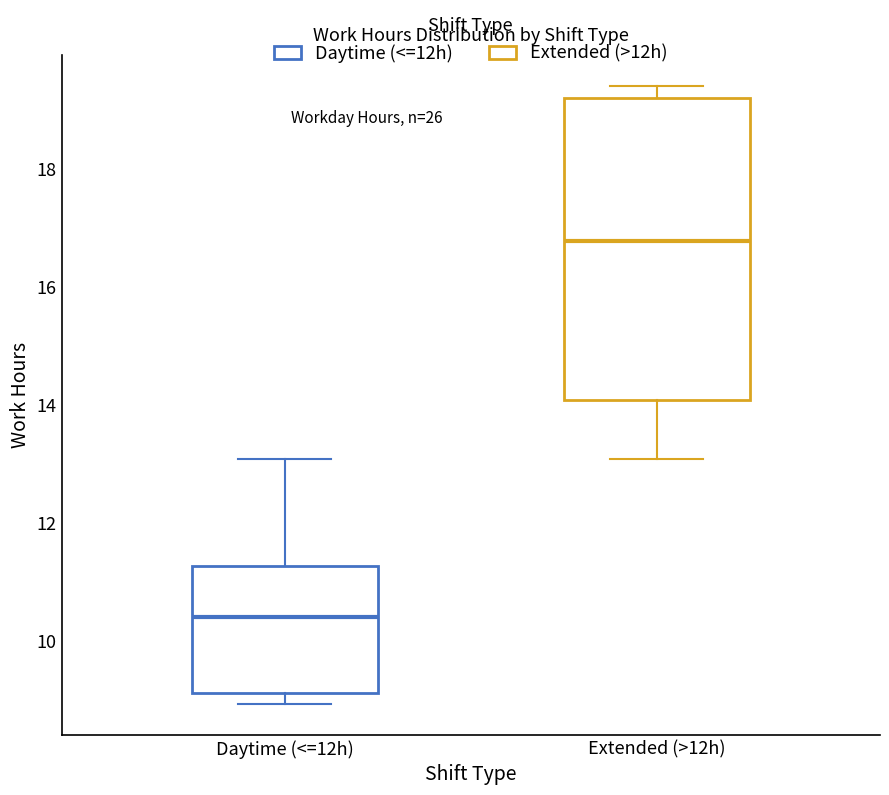

Reading left to right, read every box against the y-axis: the position of its median line, the range the box covers, and the ends of its whiskers. The values are not printed on the chart, so give them approximately, as read against the axis.

Daytime (<=12h): median 10.4, box 9.2 to 11.2, whiskers 9.0 to 13.0
Extended (>12h): median 16.8, box 14.0 to 19.2, whiskers 13.0 to 19.4